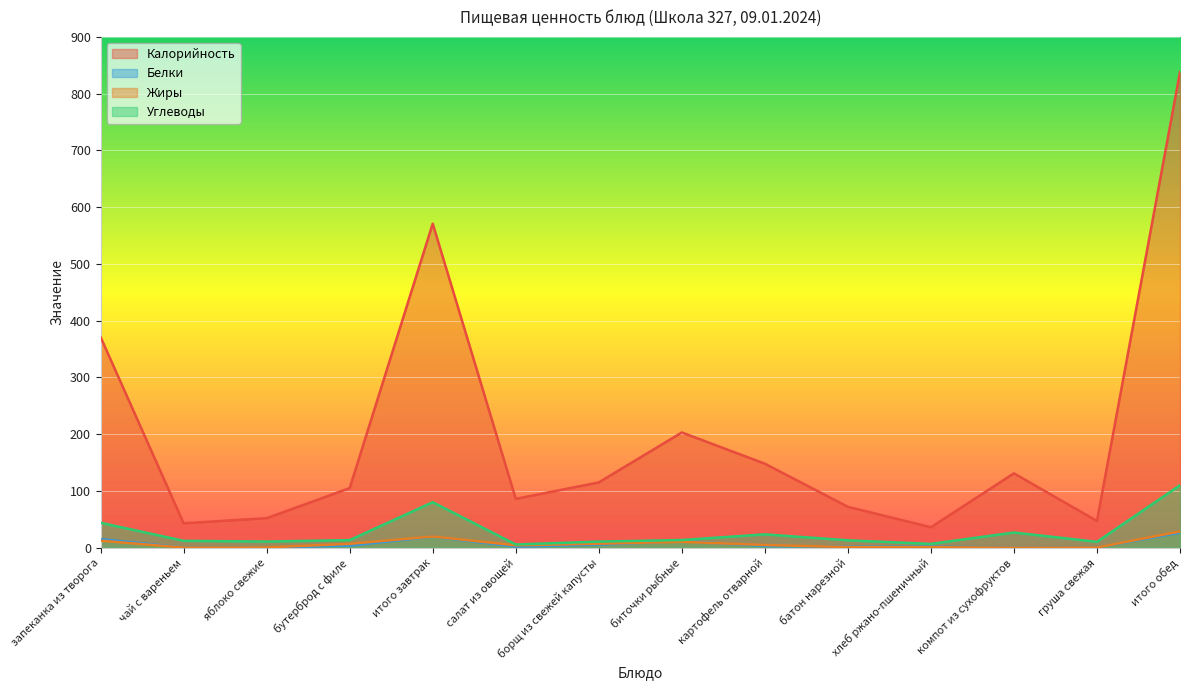

True or false: Белки and Калорийность cross at least once.

False